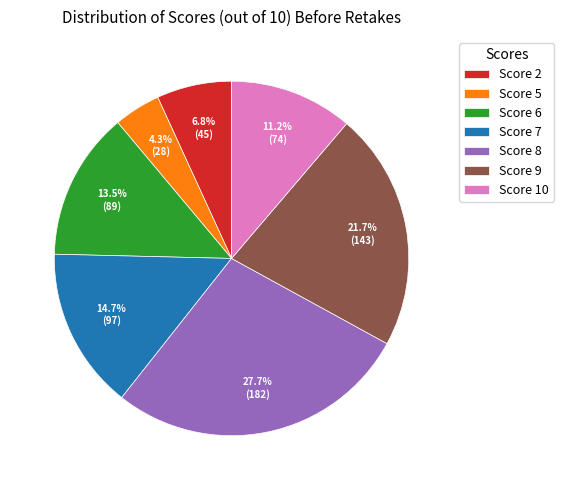

How many slices are in this pie chart?

7